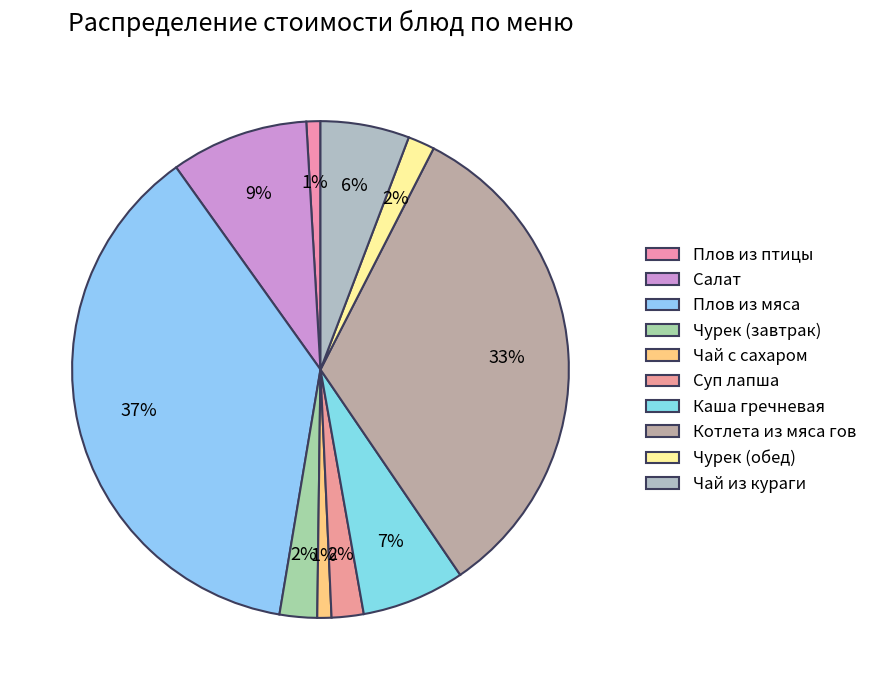

What is the ratio of the value at Чай с сахаром to the value at Чурек (завтрак)?

0.4